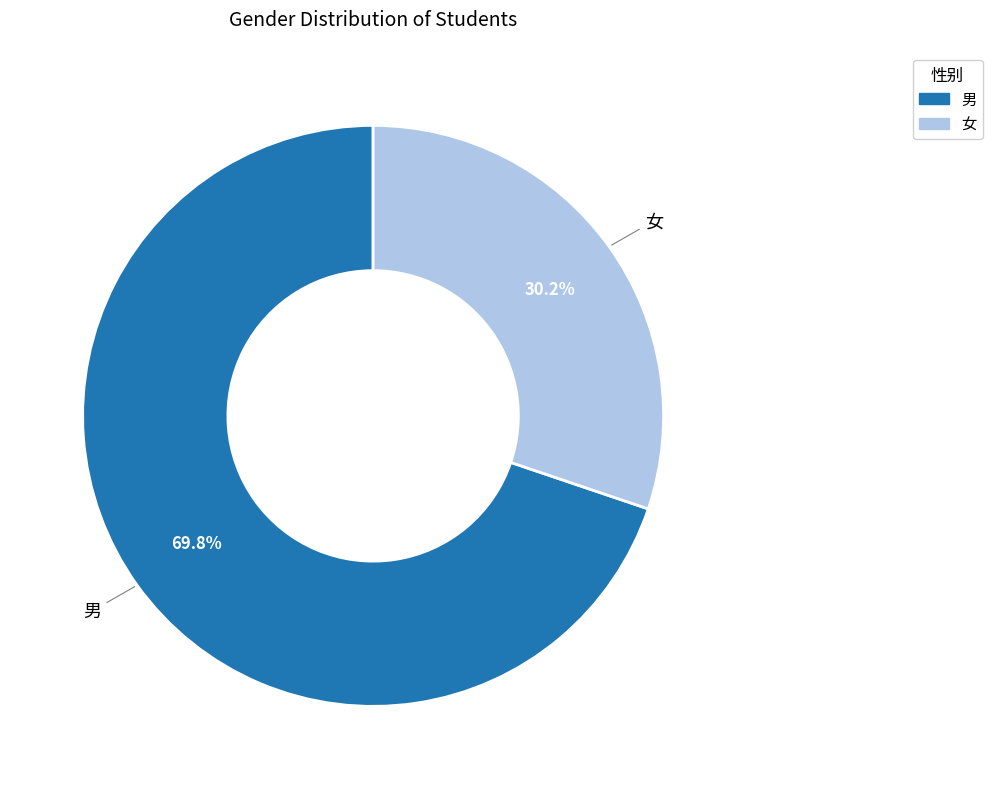

Count the number of slices in the pie.

2